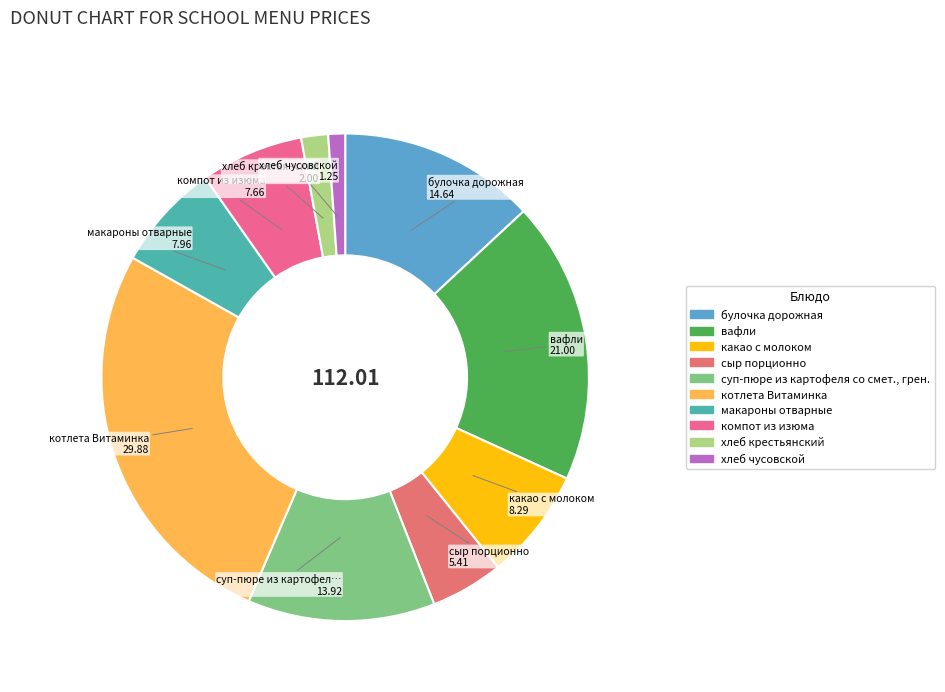

To the nearest percent, what is the difference between the какао с молоком and котлета Витаминка slice percentages?

19%